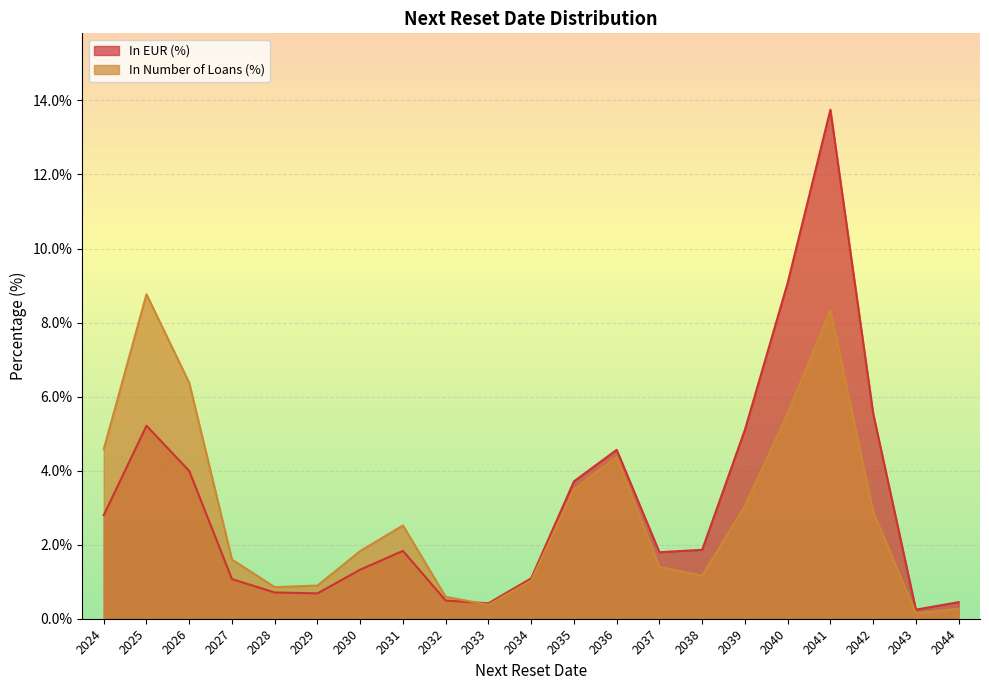

True or false: In EUR (%) and In Number of Loans (%) cross at least once.

True